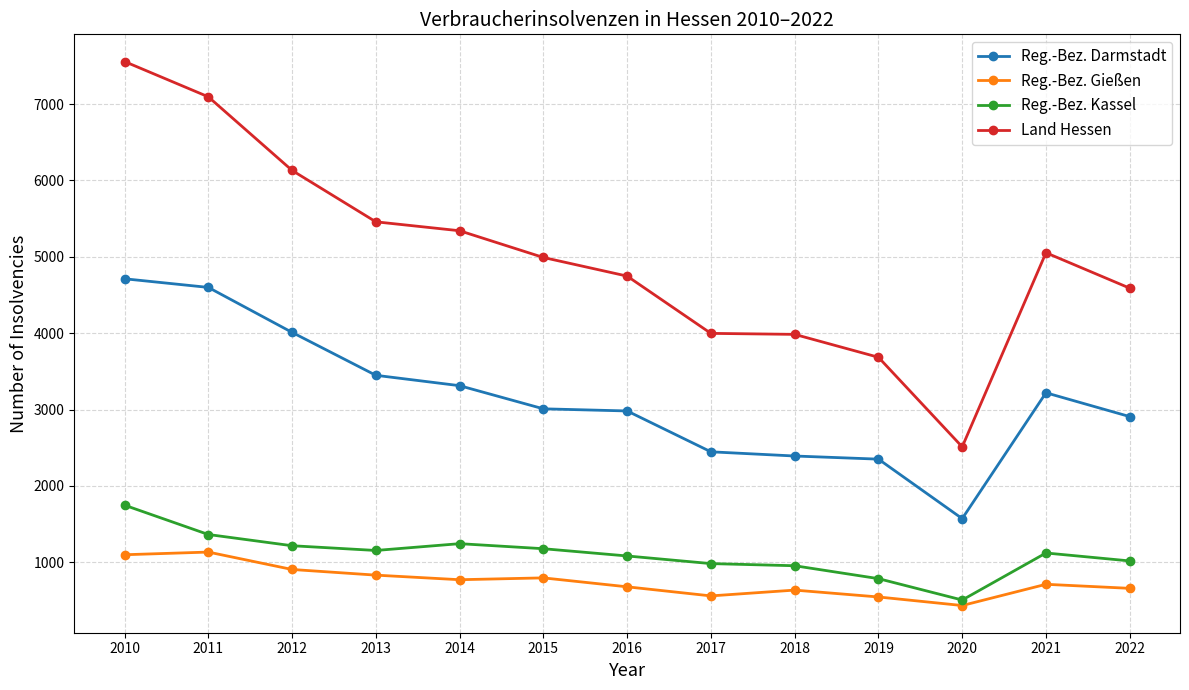

Which series changed the most between 2012 and 2017?

Land Hessen